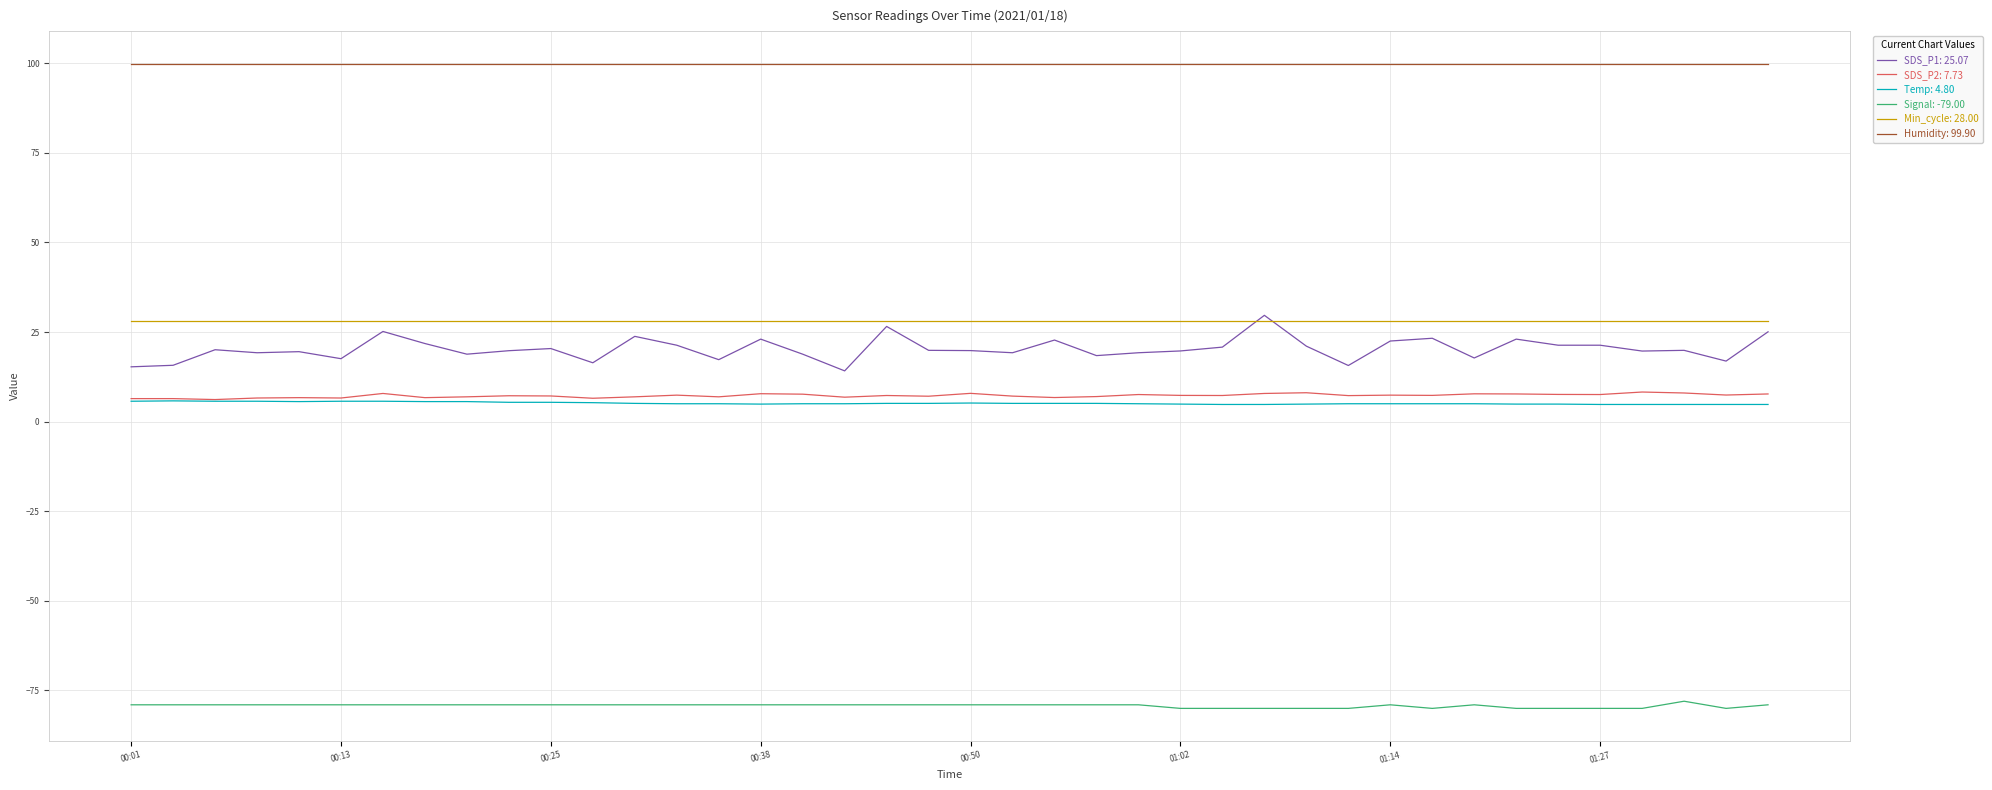

What is the smallest value displayed?

-80.0